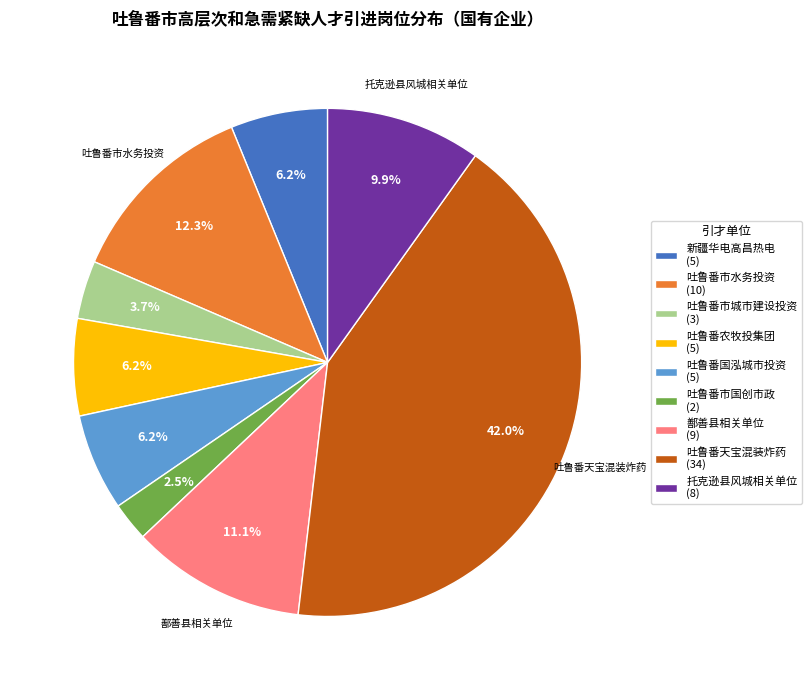

Is the sum of 吐鲁番市水务投资 (10) and 吐鲁番国泓城市投资 (5) greater than half?

No